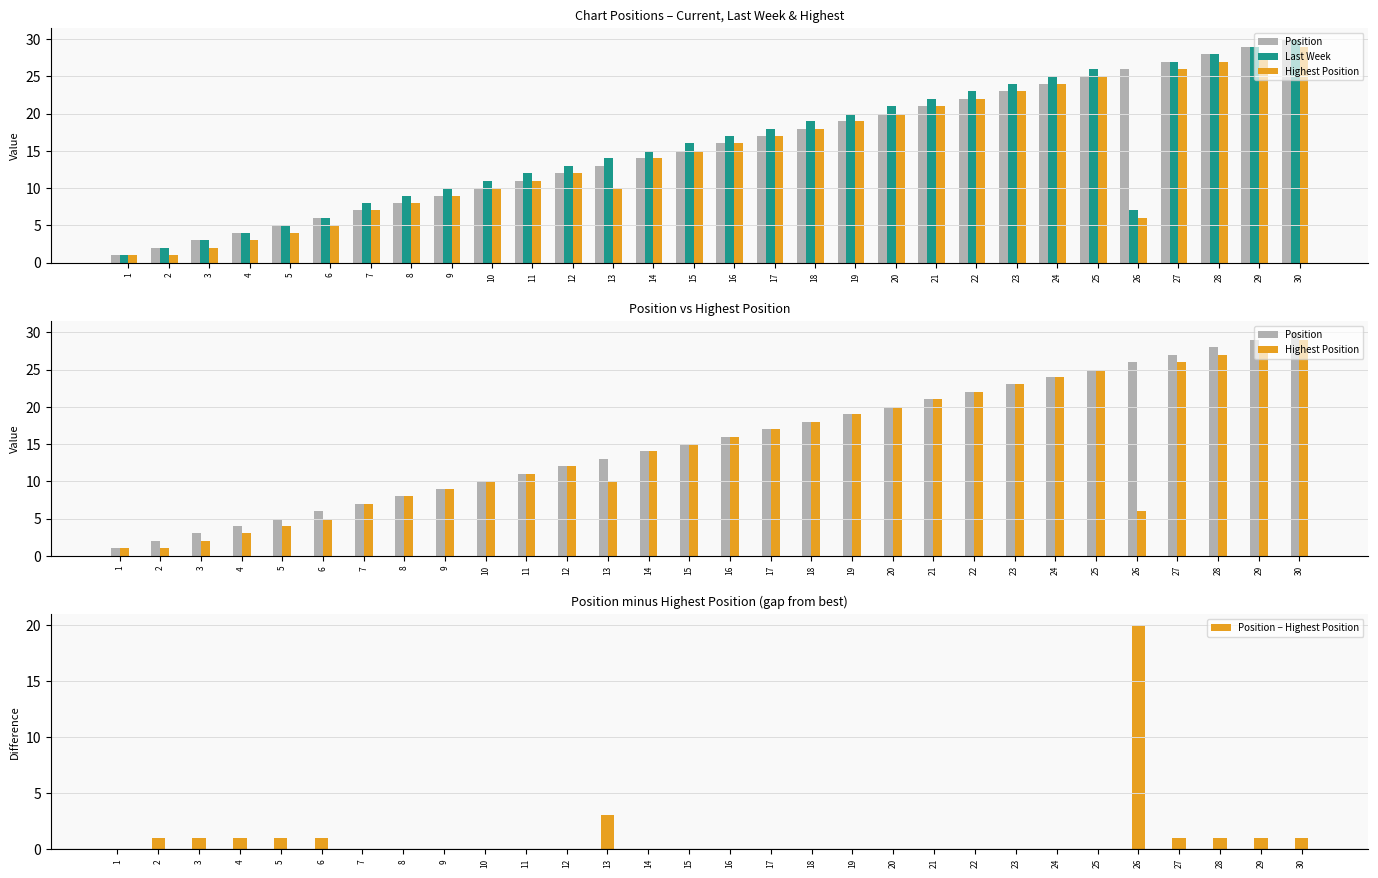

How many groups of bars are there?

30